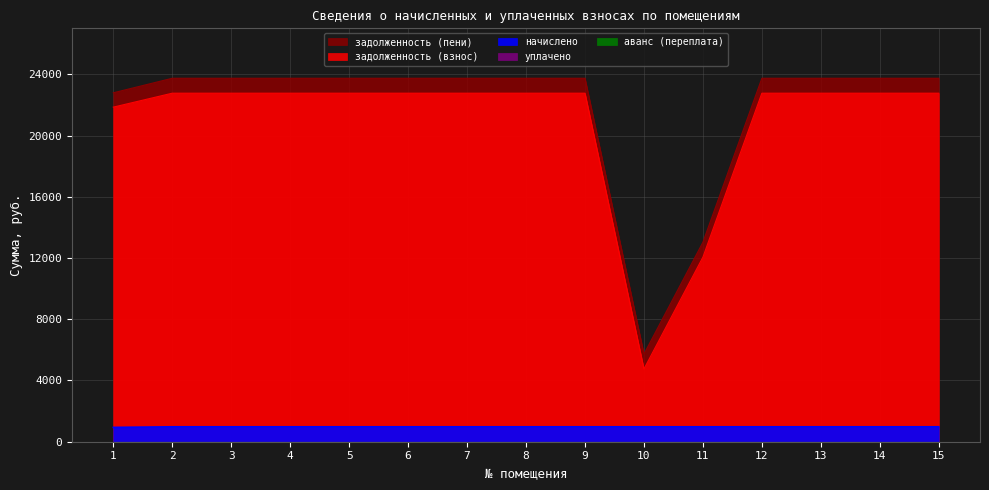

True or false: задолженность (пени) and задолженность (взнос) cross at least once.

False